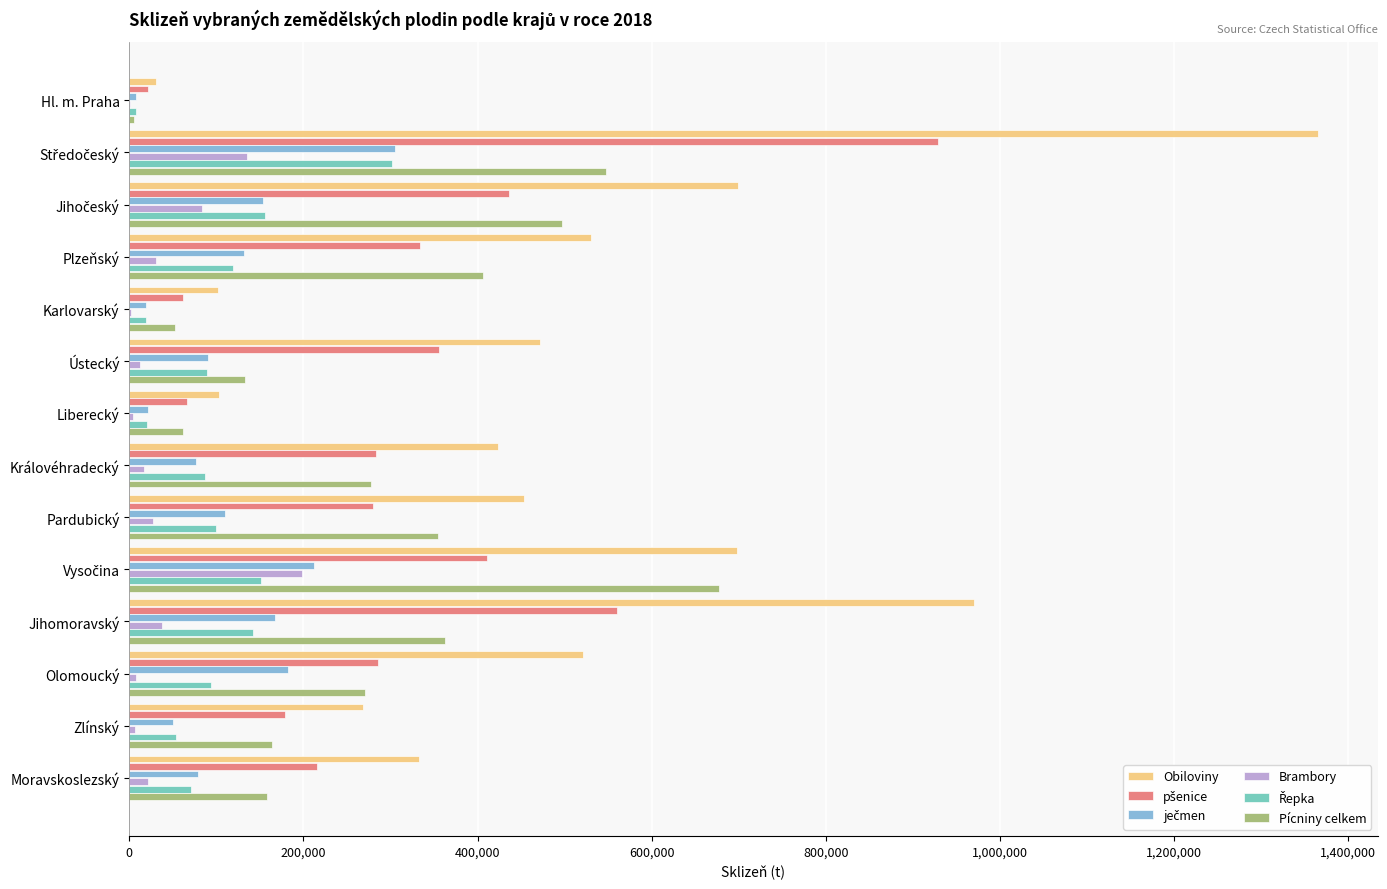

Which series changed the most between Hl. m. Praha and Jihomoravský?

Obiloviny